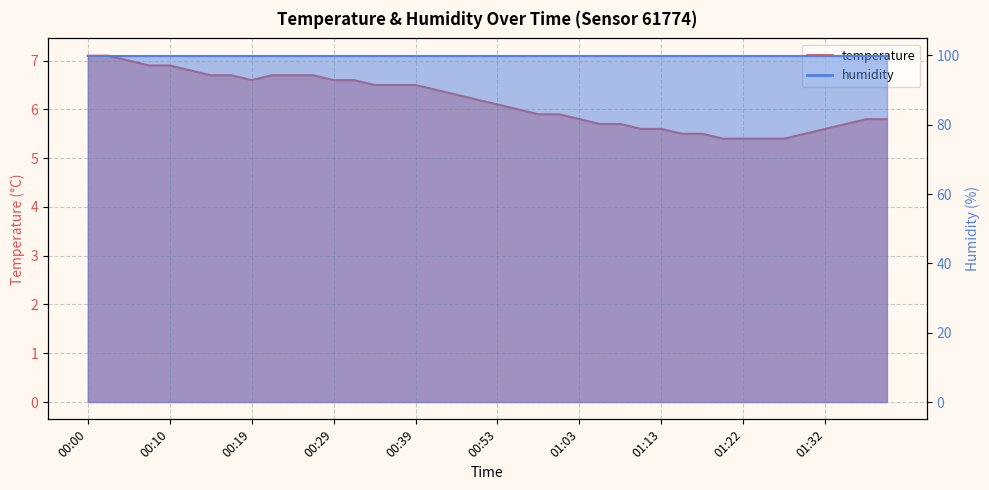

What is the minimum value shown in the chart?

5.4